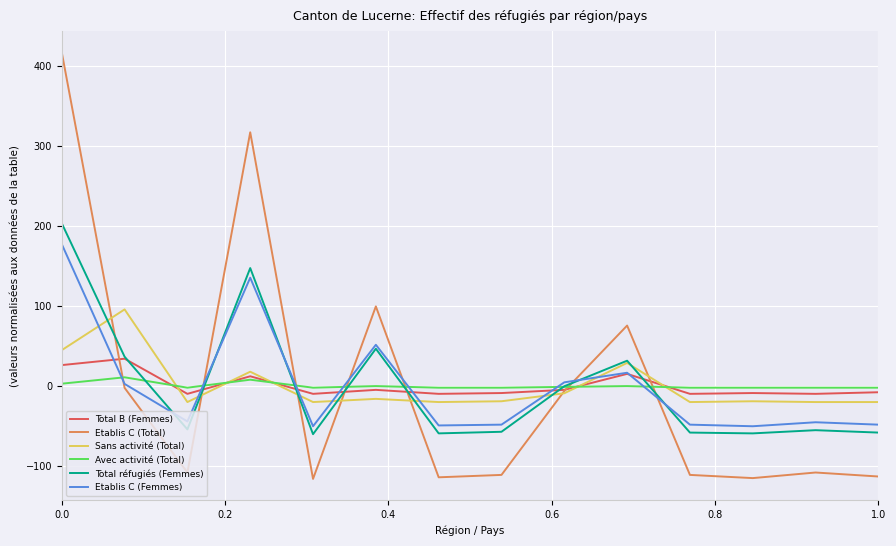

What is the maximum value for Total B (Femmes)?

33.9